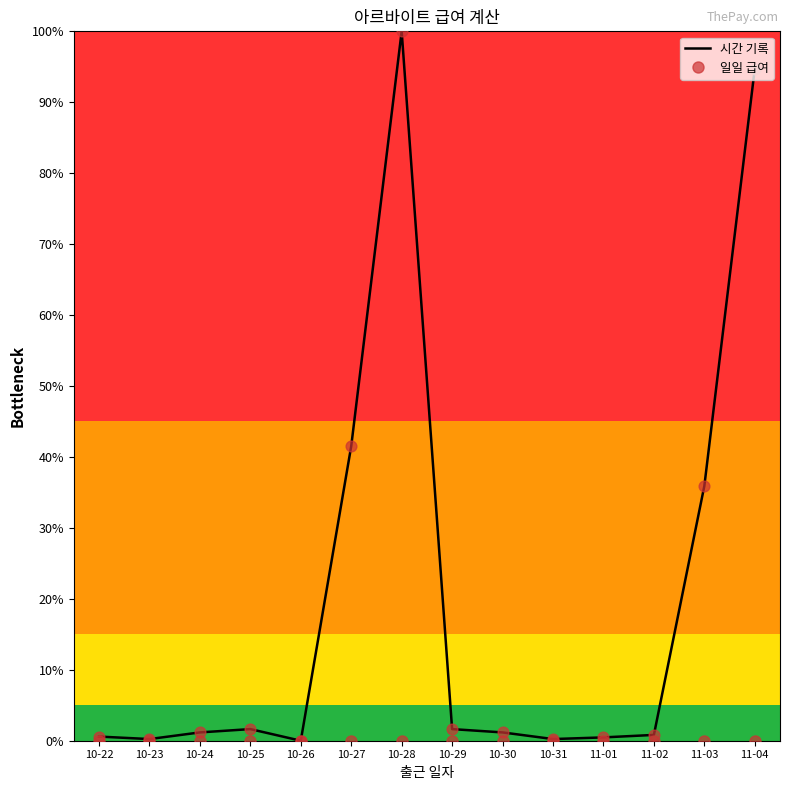

At how many categories does at least one series exceed 14?

4